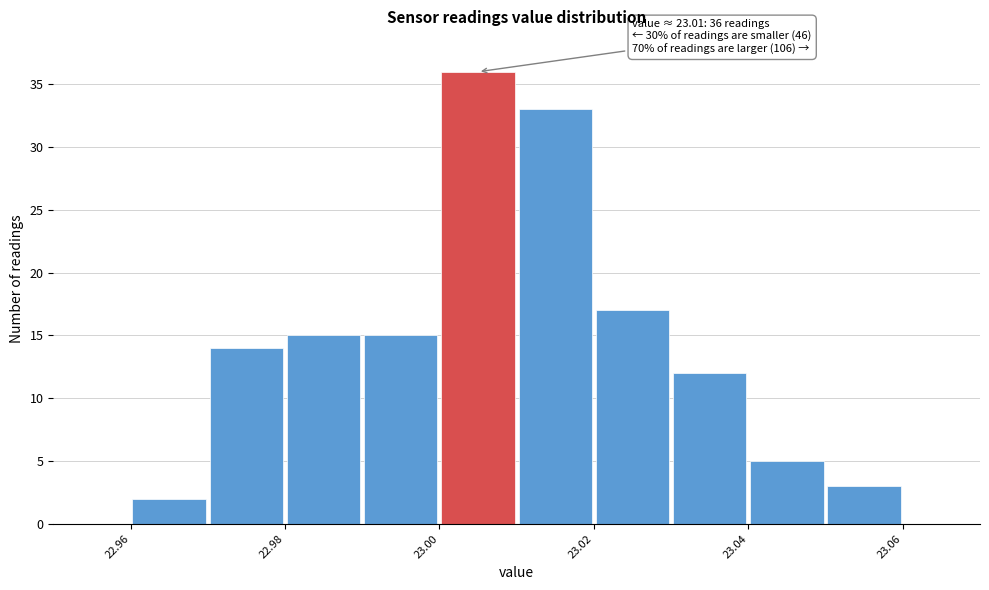

Which range on the x-axis has the tallest bar?

23.00 to 23.01